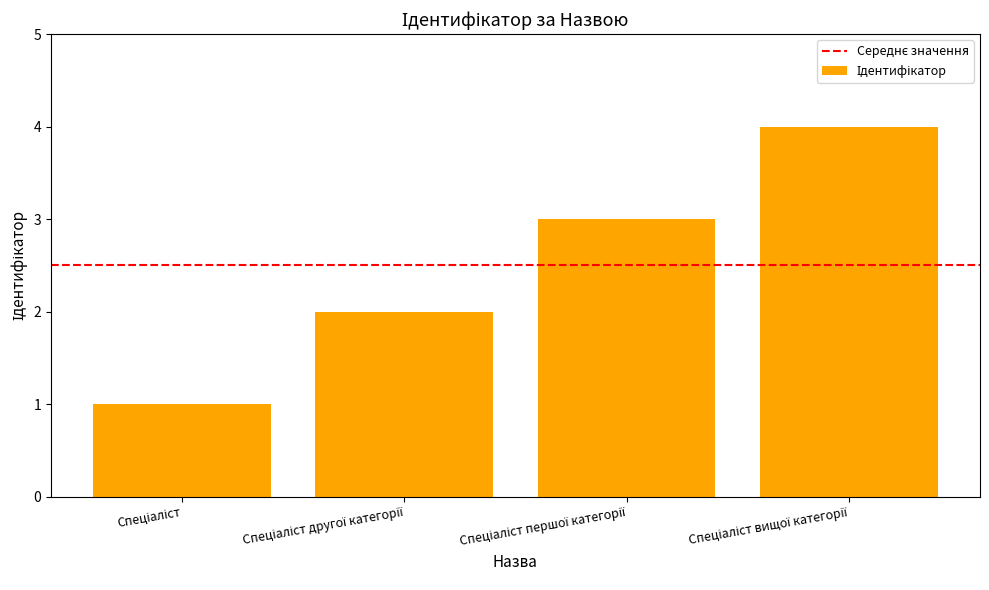

What is the maximum value shown in the chart?

4